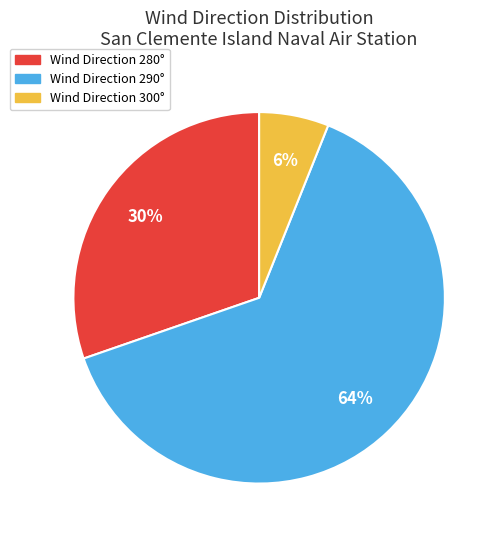

Is there a majority slice in this chart?

Yes